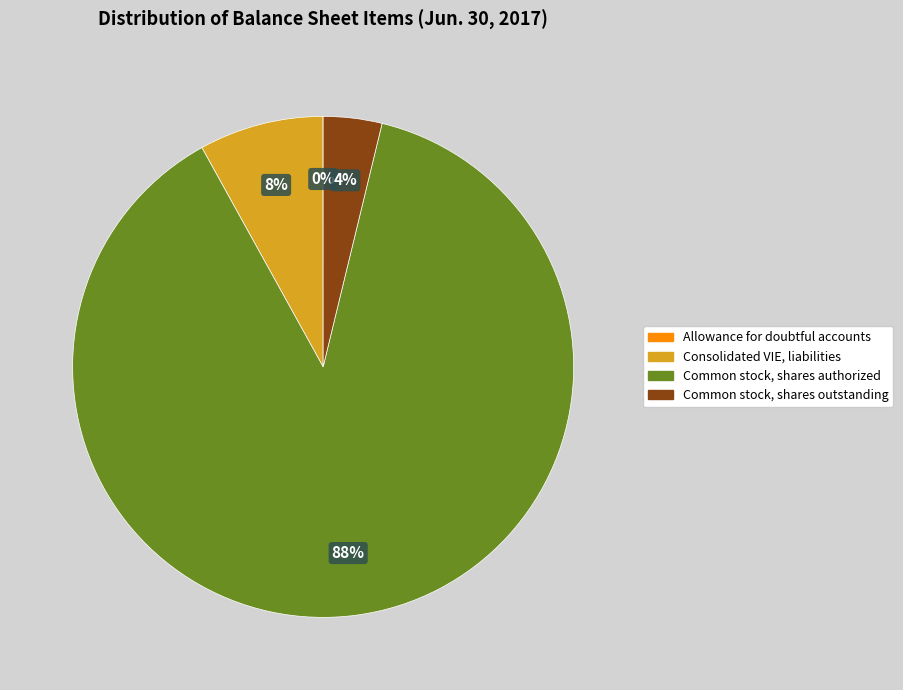

Combined, do Consolidated VIE, liabilities and Common stock, shares outstanding account for over 50%?

No